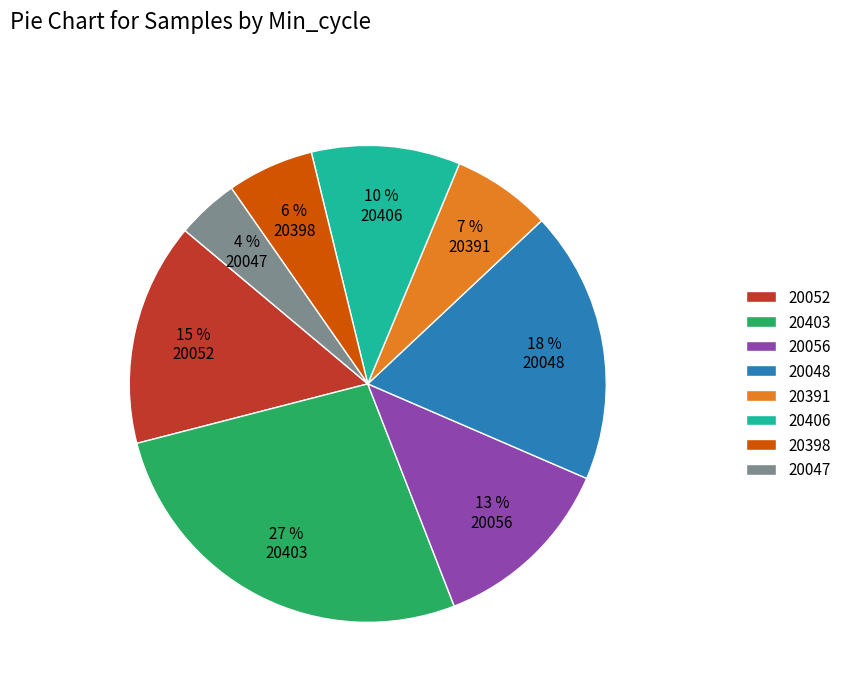

What is the largest slice in the pie chart?

20403